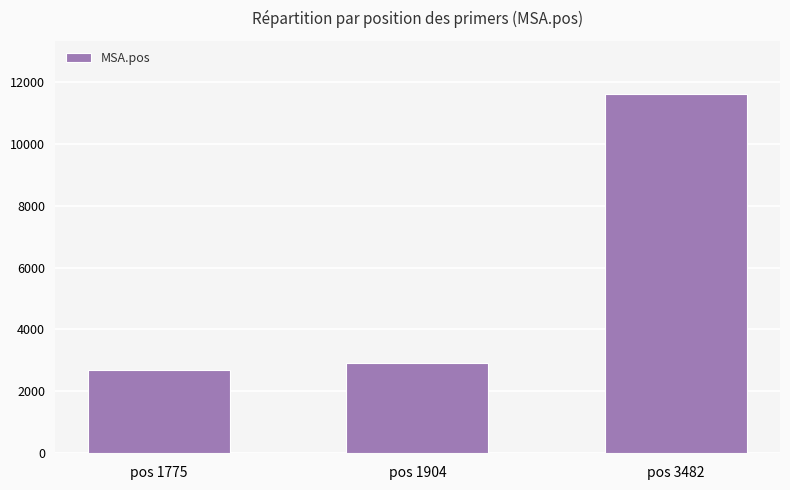

How many bars are there in total?

3